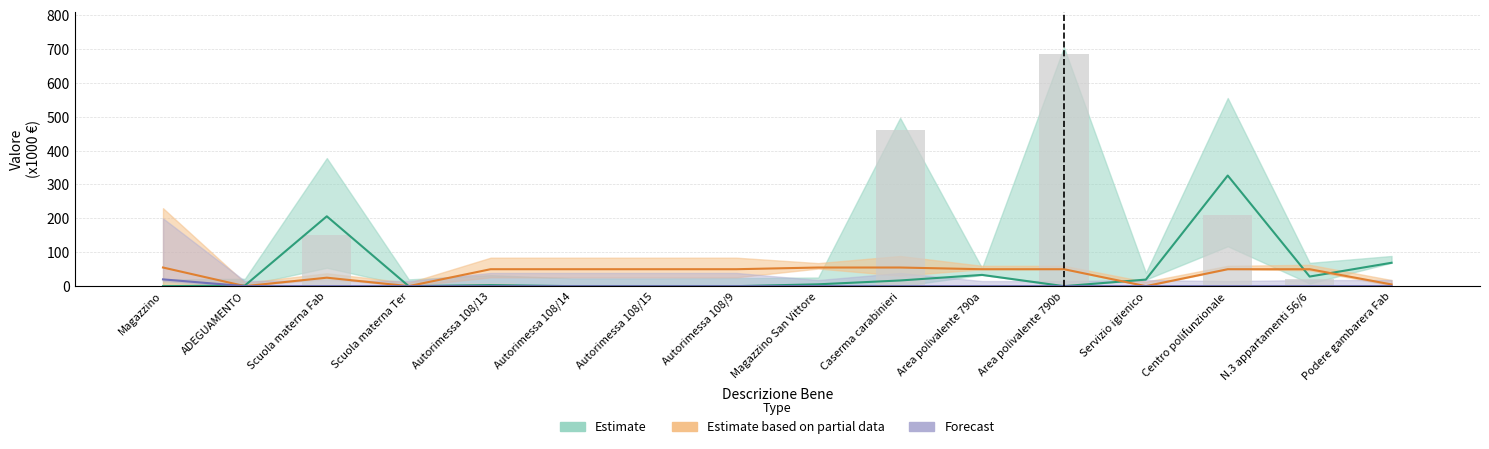

How many values in Are are above zero?

1